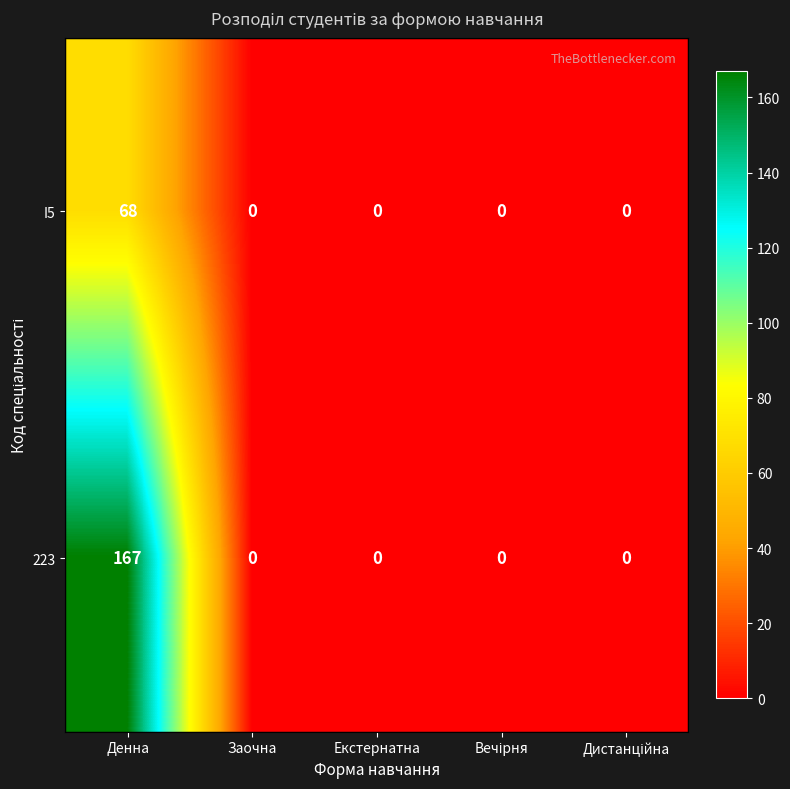

List the series in order of their overall mean, lowest first.

I5, 223